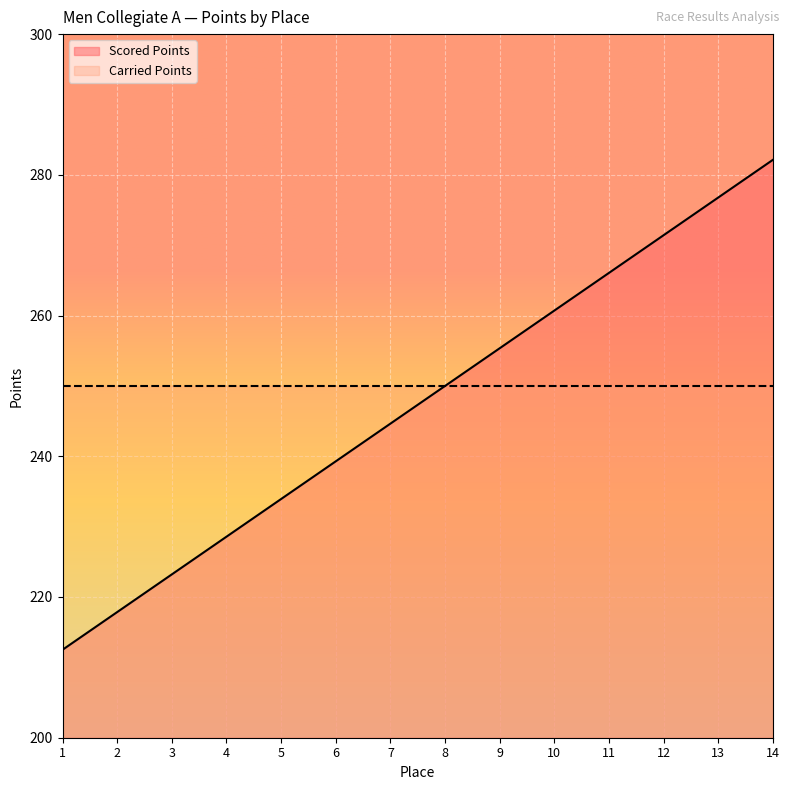

How many lines are shown in the chart?

2